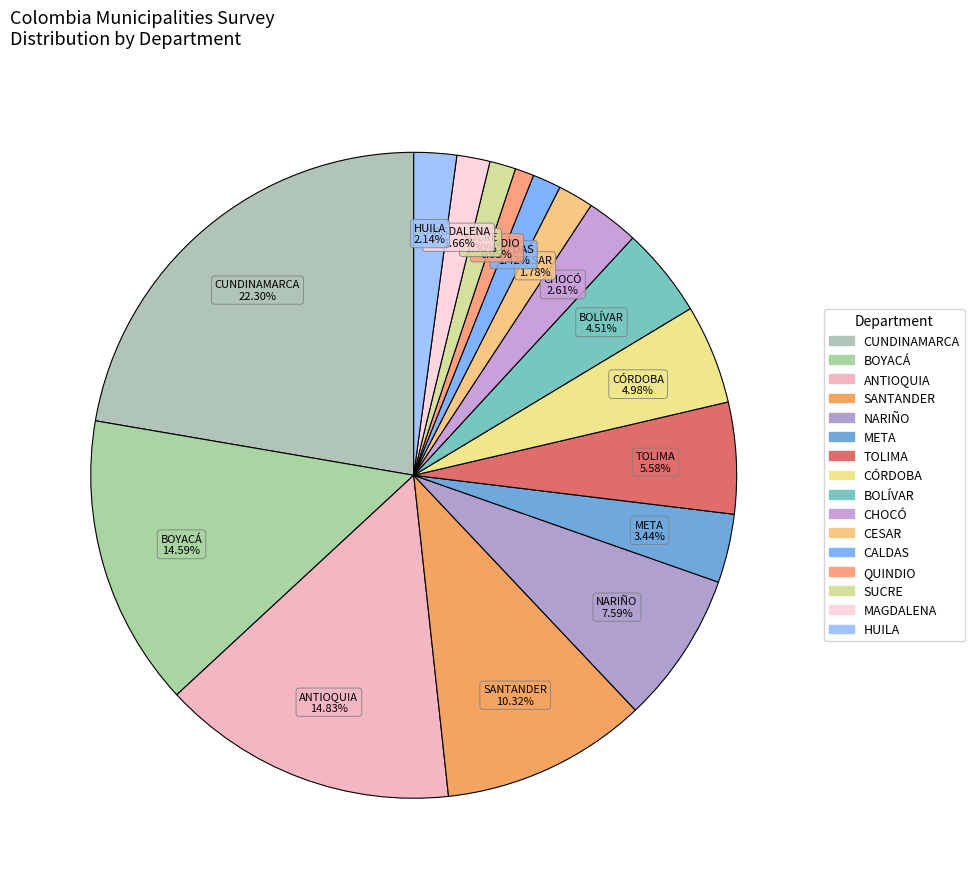

How many segments does this pie chart have?

16